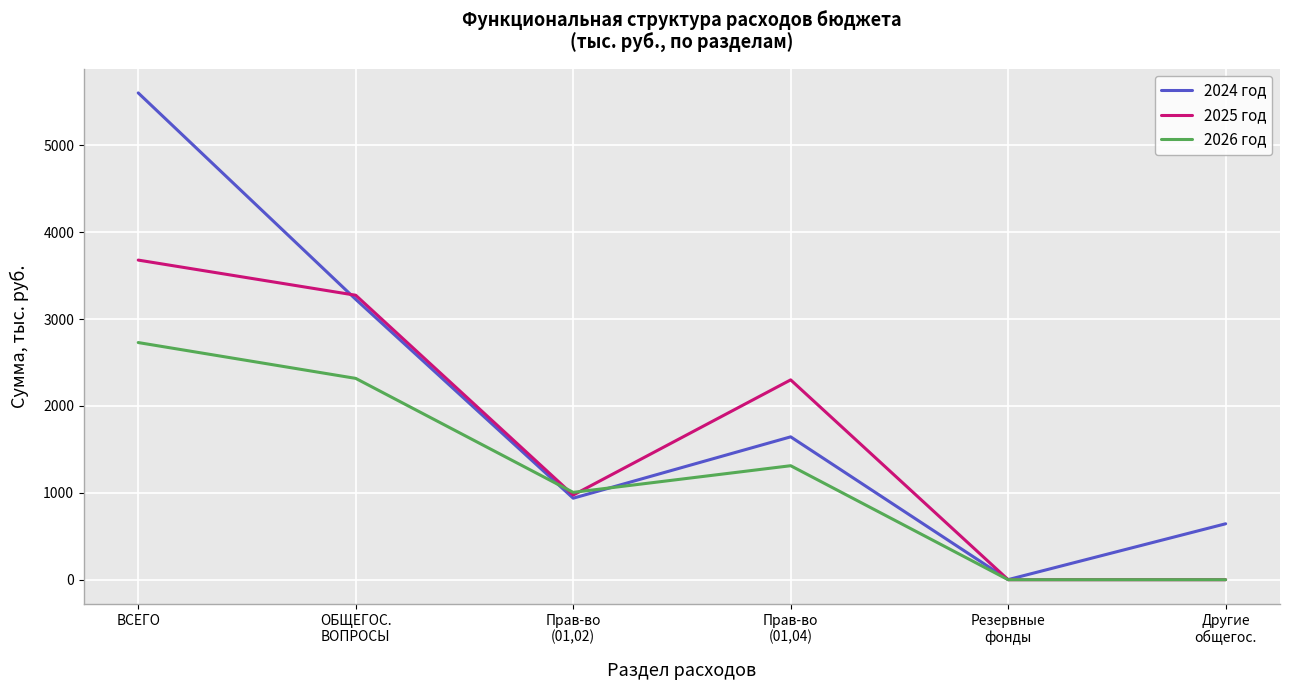

Which series has the widest spread of values?

2024 год